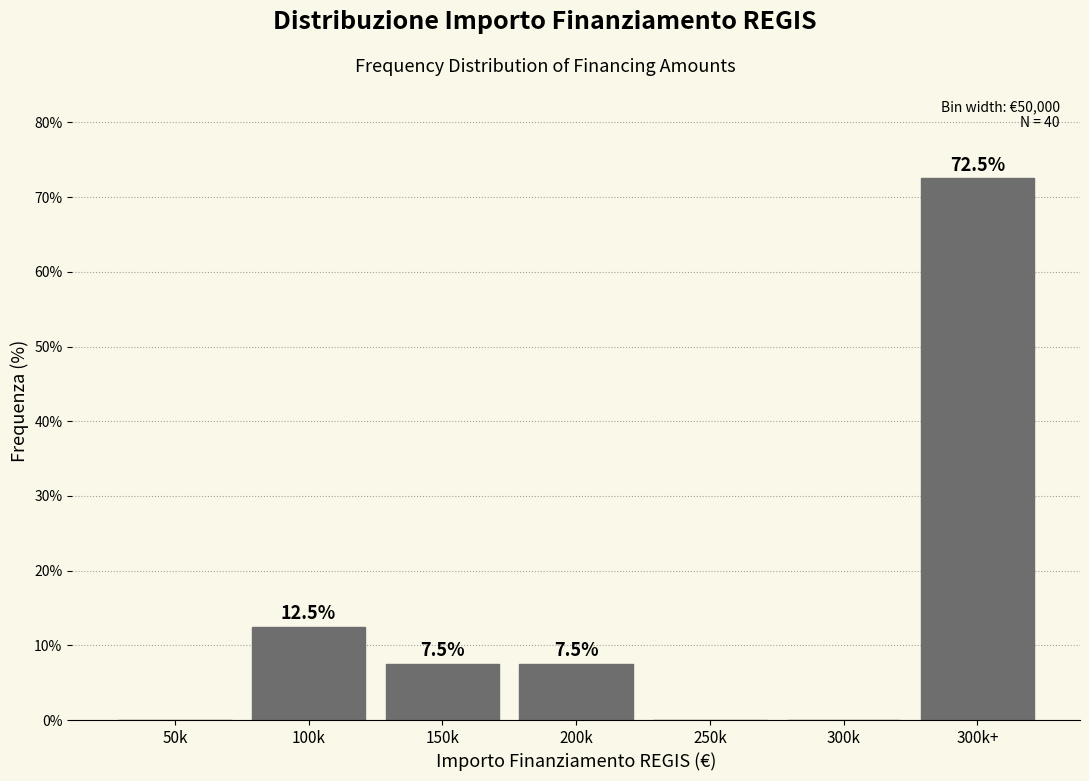

Reading left to right, transcribe all the data shown in this chart.

50k=0.0	100k=12.5	150k=7.5	200k=7.5	250k=0.0	300k=0.0	300k+=72.5